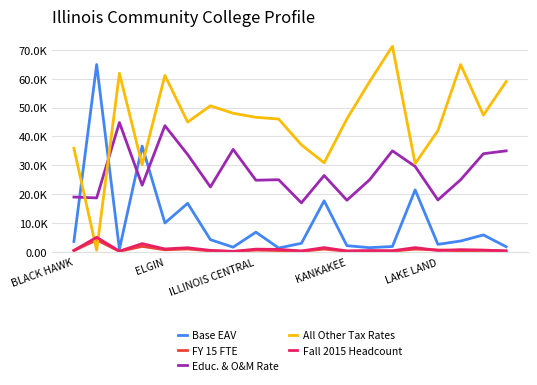

Which series has the largest total across all categories?

All Other Tax Rates